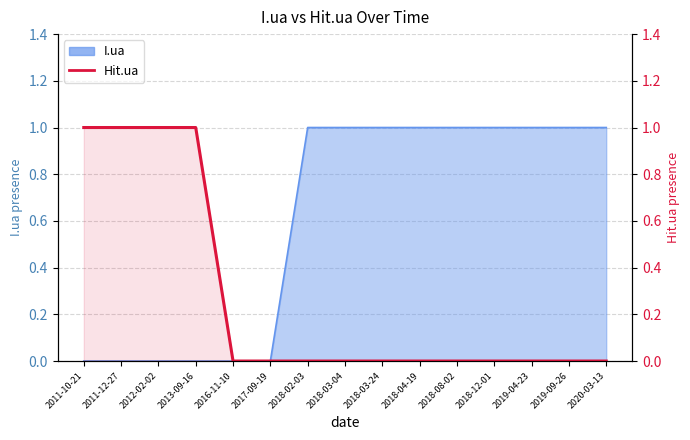

True or false: the data shows 0 at 2018-12-01.

True